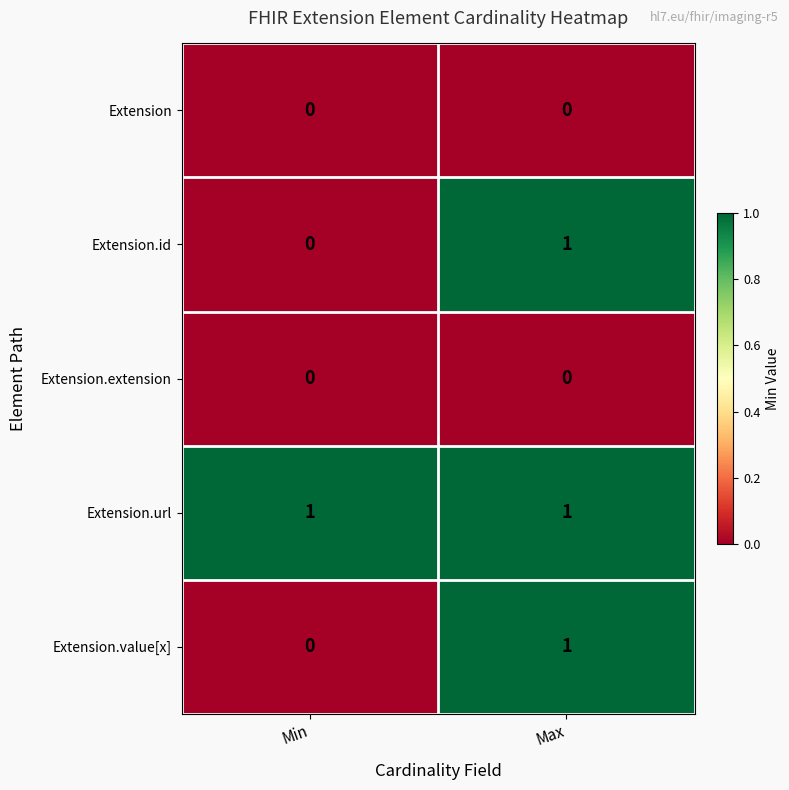

Which series has the largest total across all categories?

Extension.url